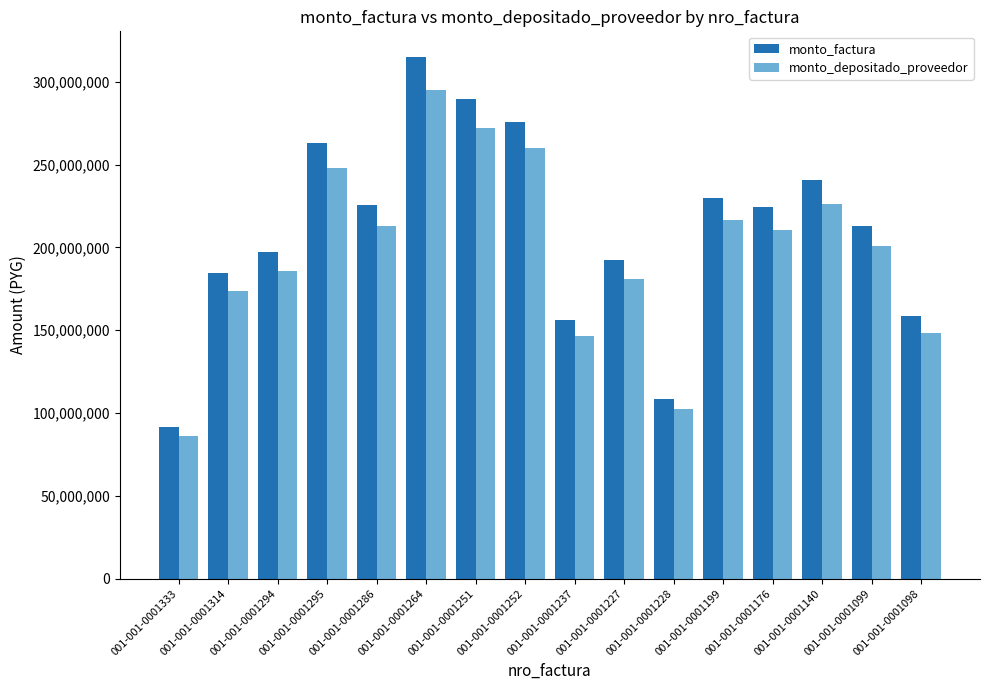

What is the maximum value shown in the chart?

314774640